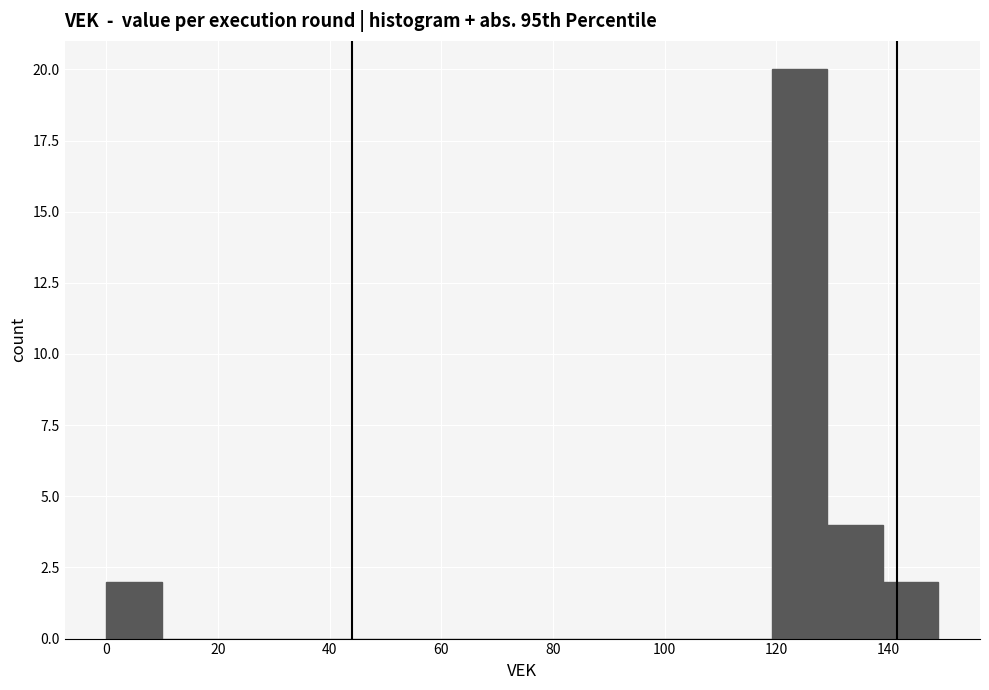

Reading left to right, list every bar in this chart as the range it spans on the x-axis followed by its height. Neither the bar edges nor the heights are printed on the chart, so give them approximately, as read against the axes.

0 to 10: 2
10 to 20: 0
20 to 30: 0
30 to 40: 0
40 to 50: 0
50 to 60: 0
60 to 70: 0
70 to 80: 0
80 to 90: 0
90 to 100: 0
100 to 110: 0
110 to 120: 0
120 to 130: 20
130 to 140: 4
140 to 150: 2